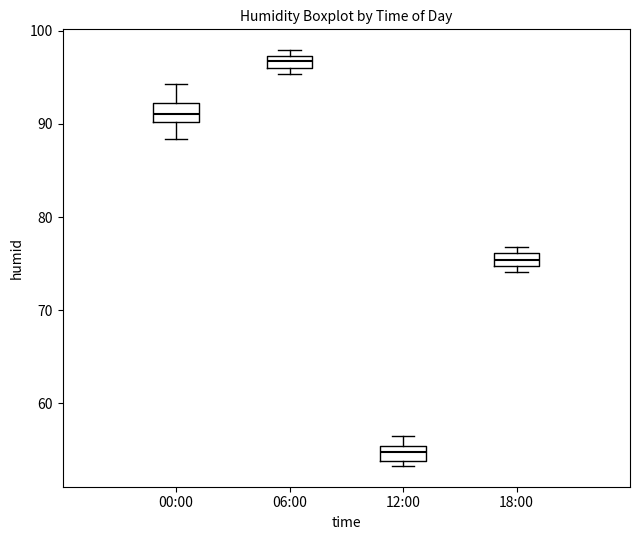

Which box's median line is the lowest?

12:00